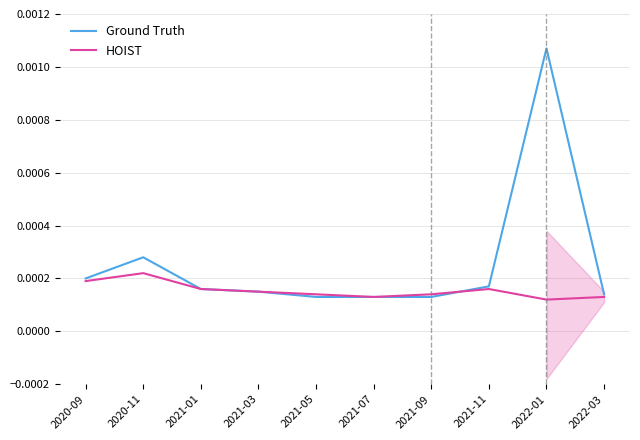

Is the value of Ground Truth at 2022-01 greater than the value of HOIST at 2021-07?

Yes